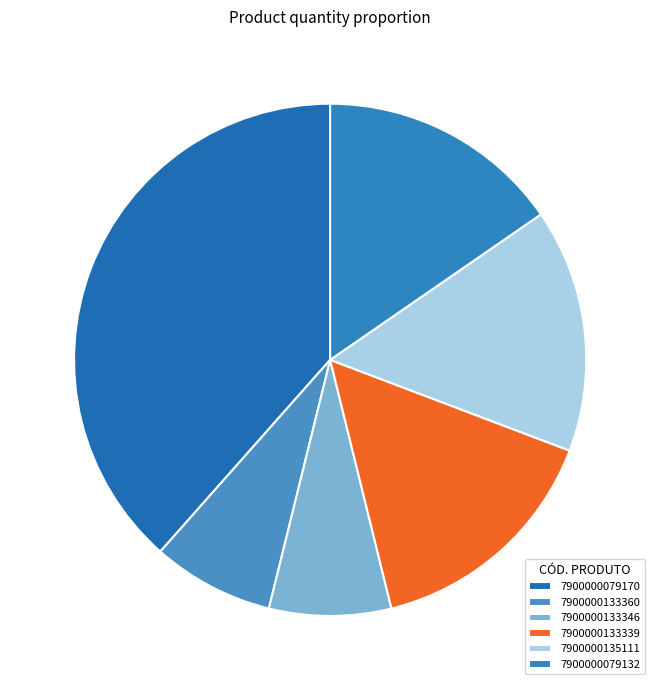

Is there a majority slice in this chart?

No